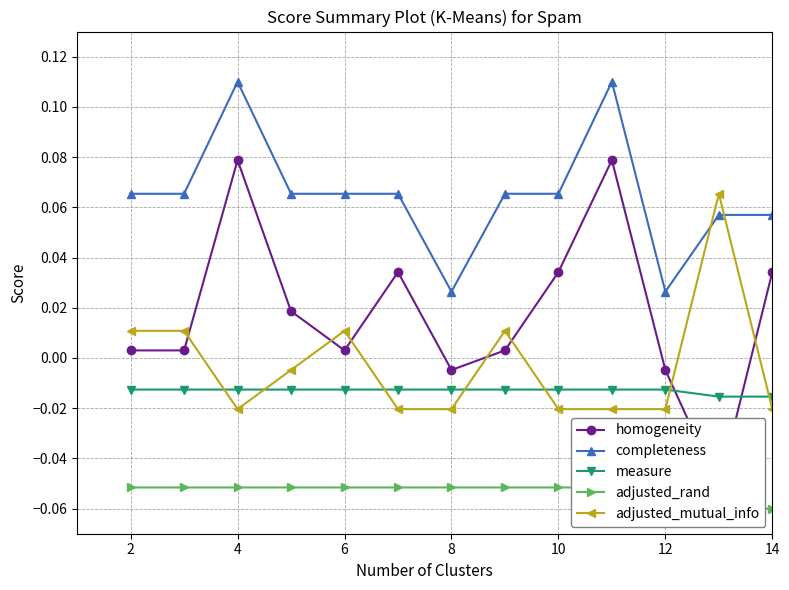

True or false: adjusted_mutual_info and completeness intersect in this chart.

True